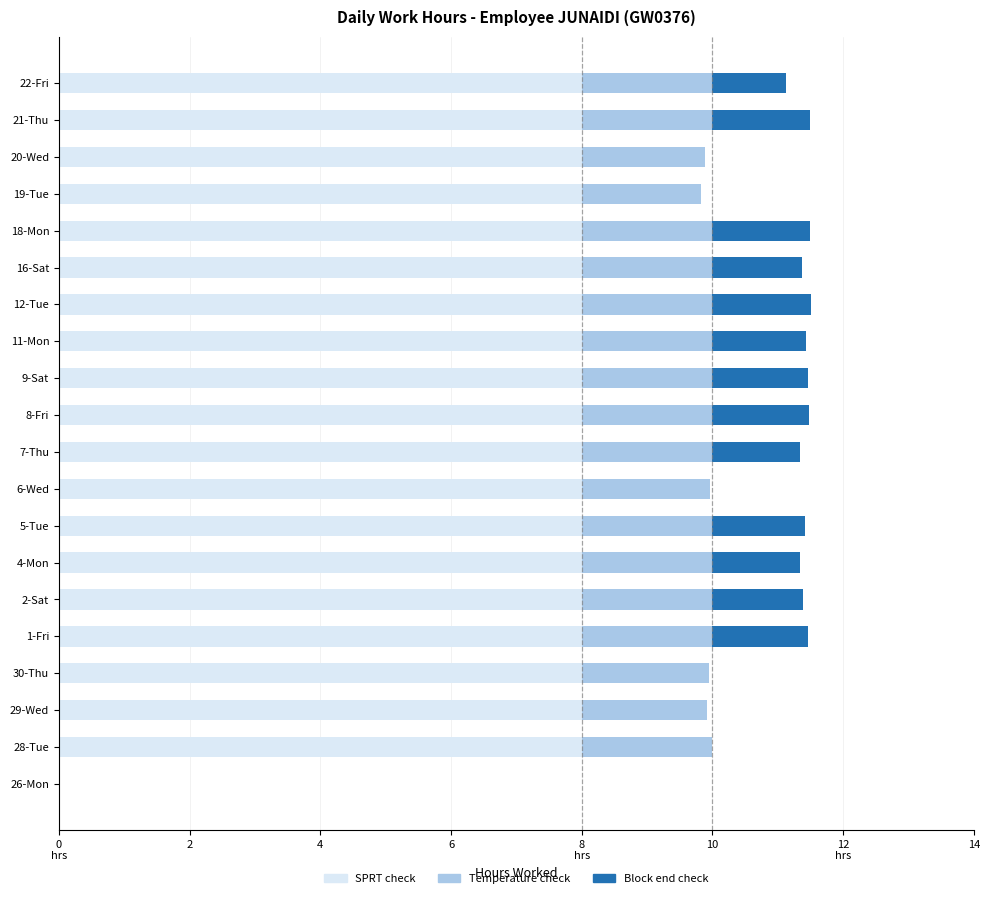

Reading left to right, list all the values displayed in this chart.

SPRT check: 0.0	8.0	8.0	8.0	8.0	8.0	8.0	8.0	8.0	8.0	8.0	8.0	8.0	8.0	8.0	8.0	8.0	8.0	8.0	8.0
Temperature check: 0.0	2.0	1.9	1.9	2.0	2.0	2.0	2.0	2.0	2.0	2.0	2.0	2.0	2.0	2.0	2.0	1.8	1.9	2.0	2.0
Block end check: 0.0	0.0	0.0	0.0	1.5	1.4	1.3	1.4	0.0	1.3	1.5	1.5	1.4	1.5	1.4	1.5	0.0	0.0	1.5	1.1